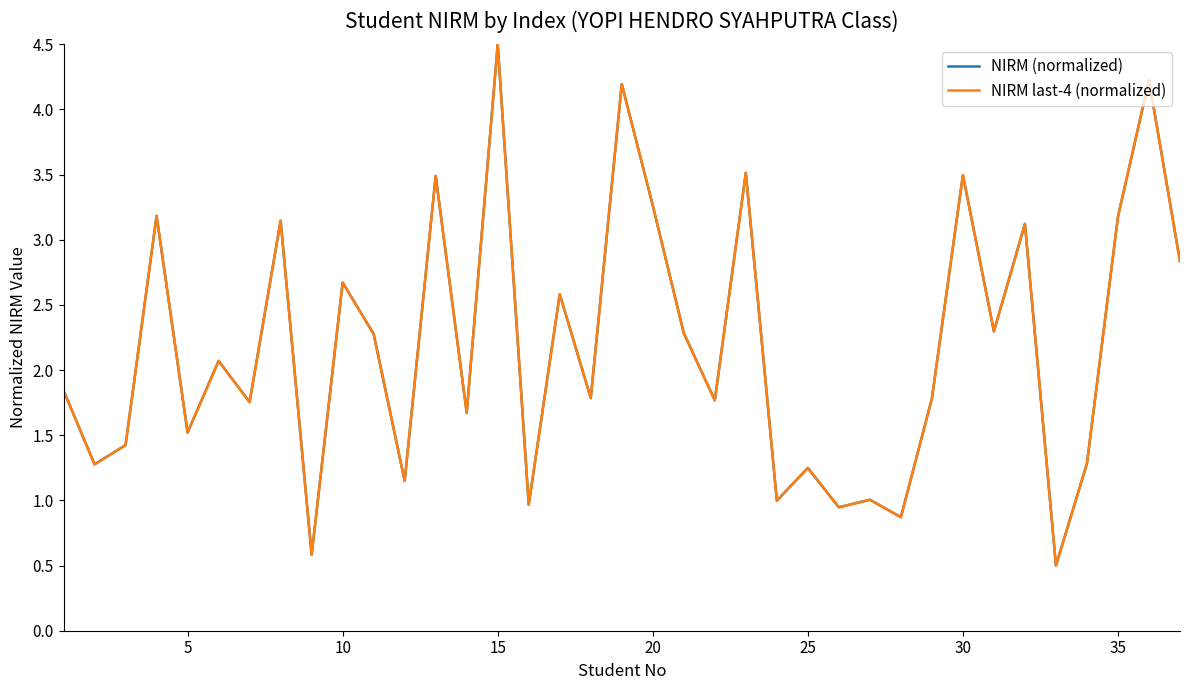

What is the value of the NIRM (normalized) point at the 29th from the left?

1.8